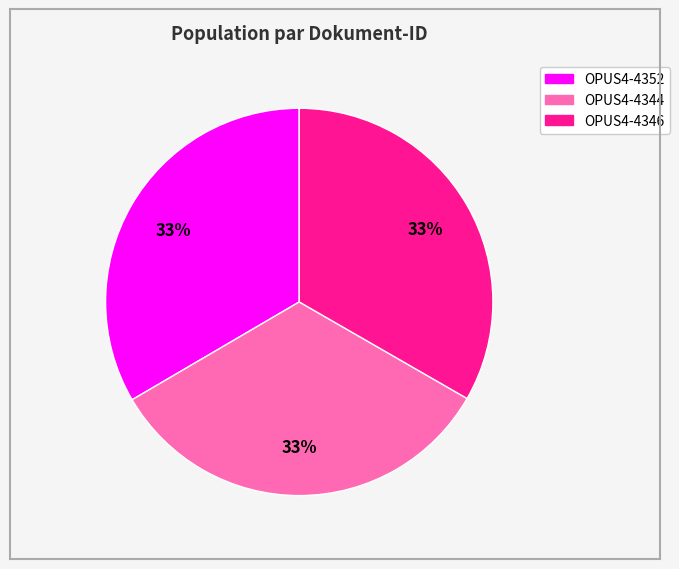

What percentage is the OPUS4-4346 slice, to the nearest percent?

33%